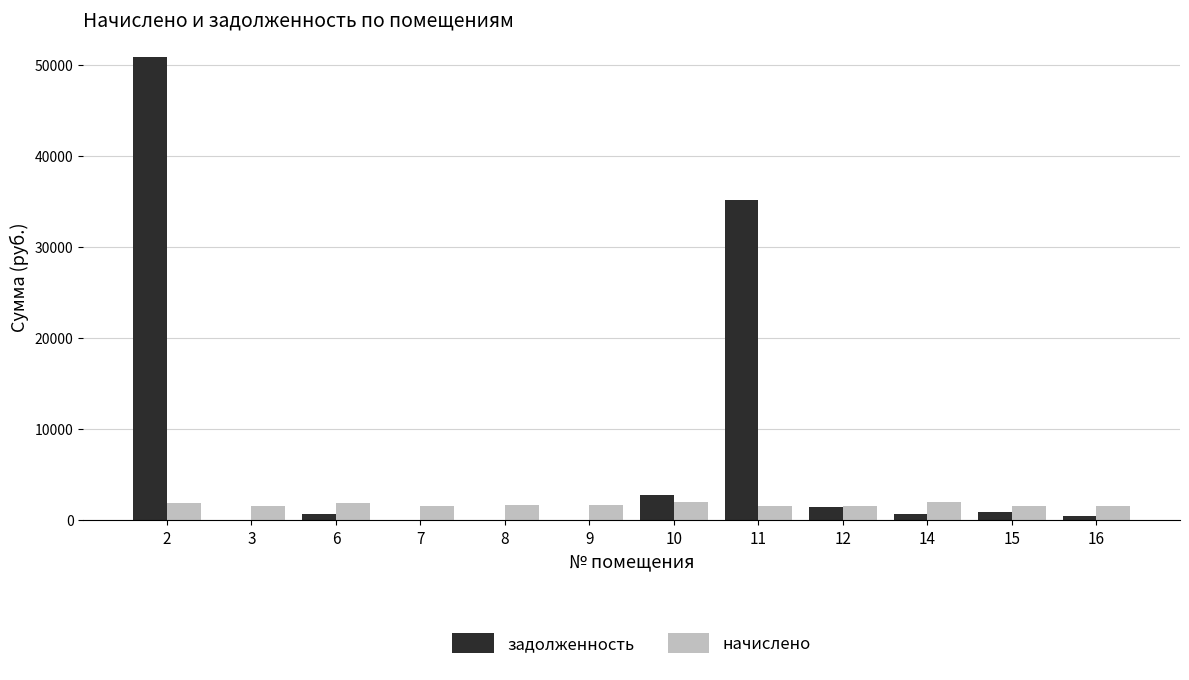

How many groups of bars are there?

12